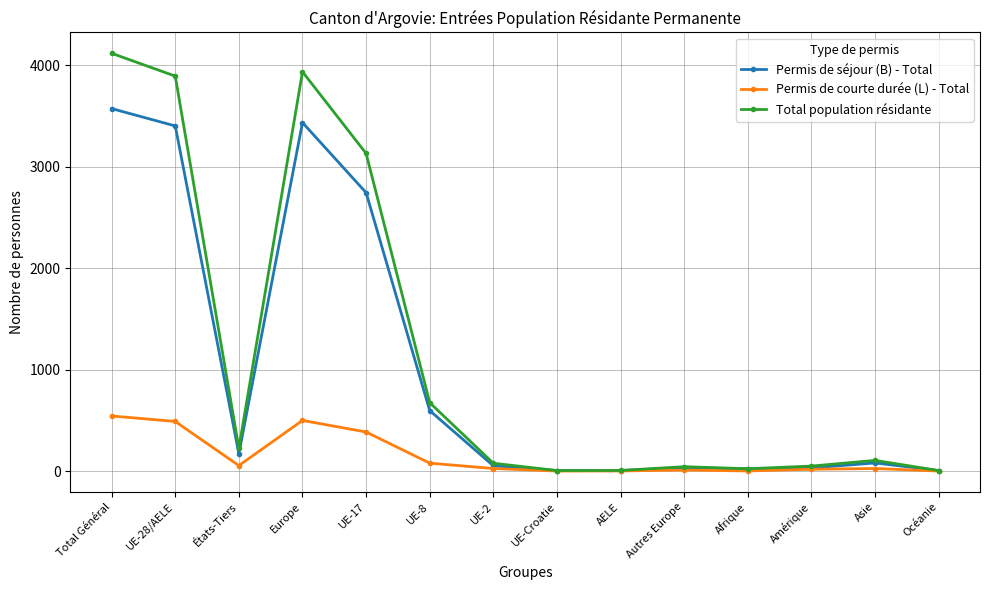

The Permis de séjour (B) - Total series shows 696 at UE-28/AELE. True or false?

False